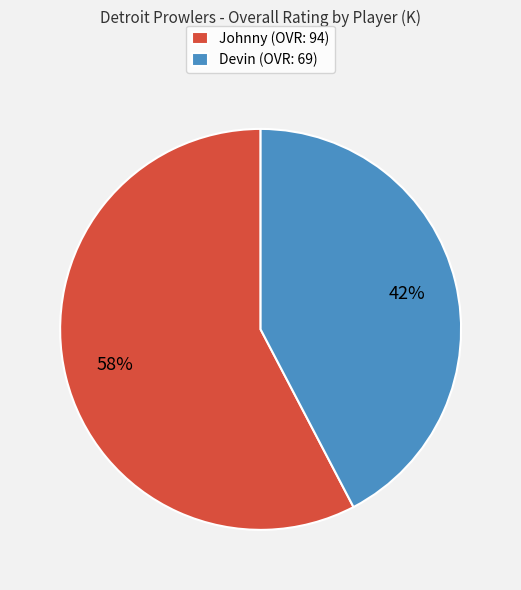

What is the ratio of the value at Johnny to the value at Devin?

1.4